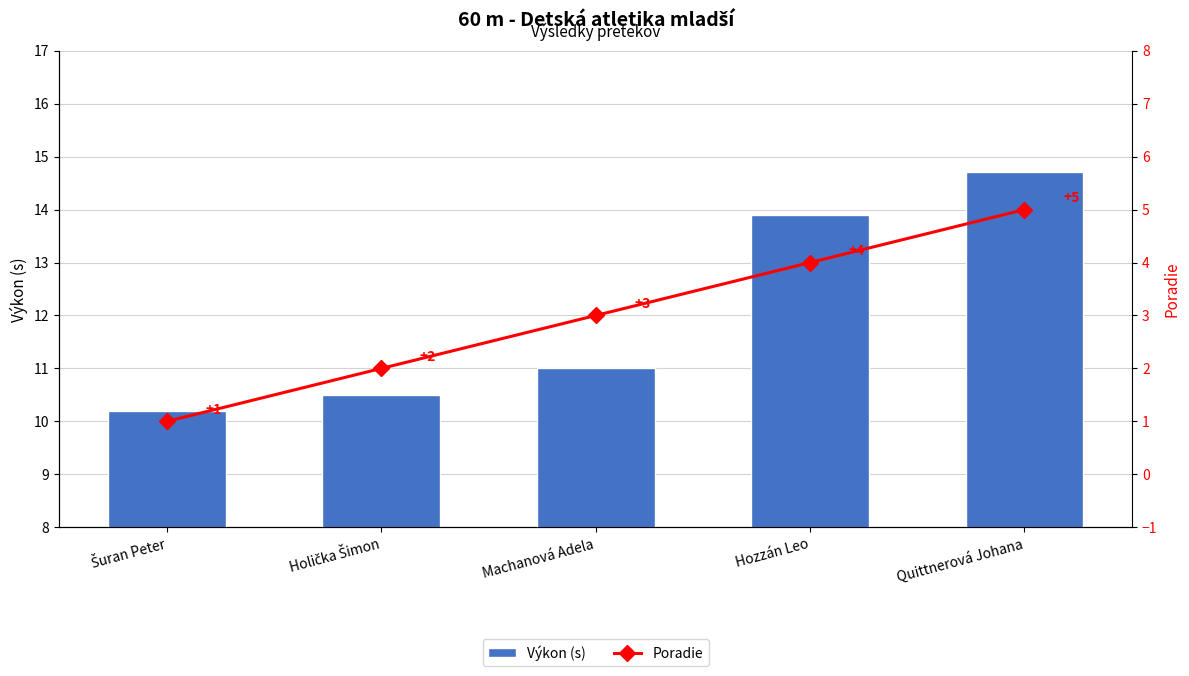

How many Poradie values are between 2 and 4?

3